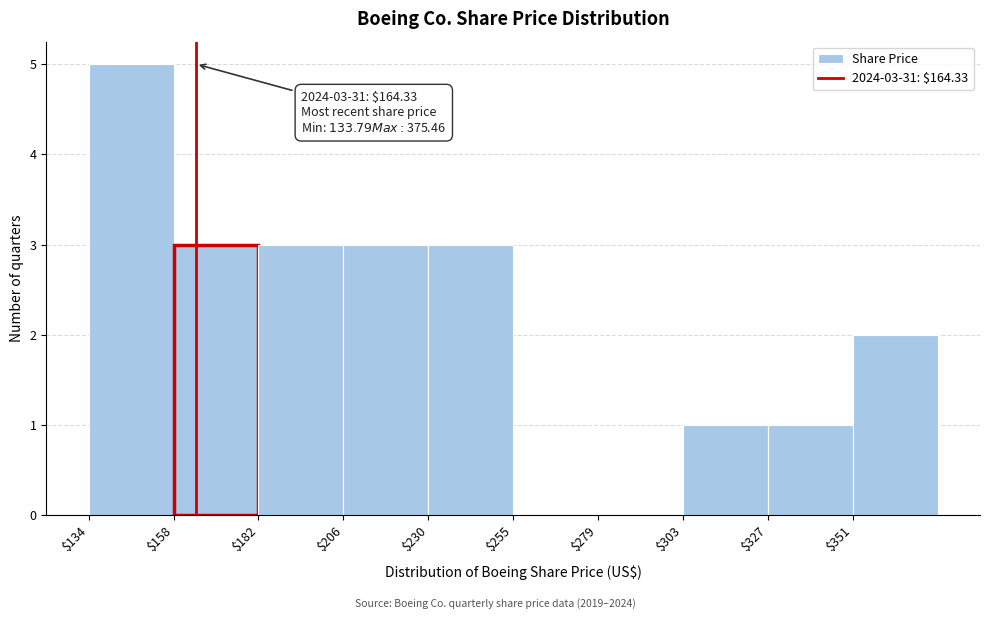

Which range on the x-axis has the tallest bar?

135 to 160